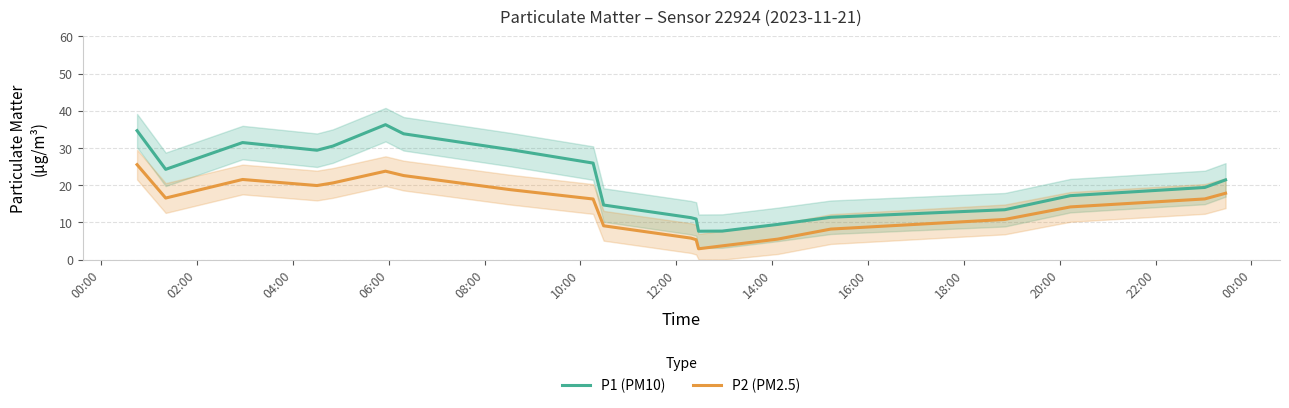

True or false: P2 (PM2.5) and P1 (PM10) cross at least once.

False